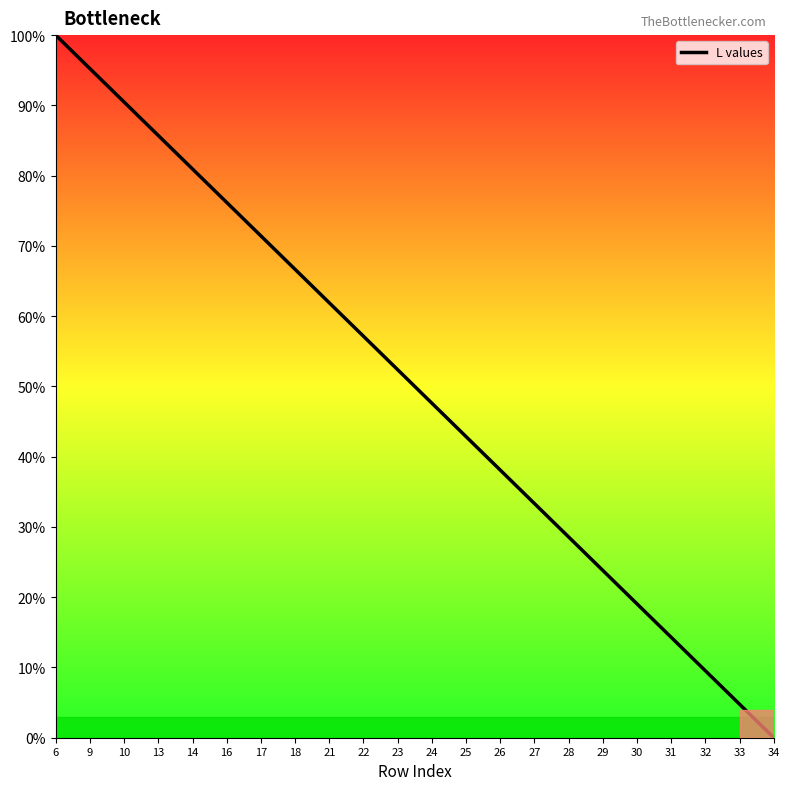

At which label does the data first exceed 52?

6